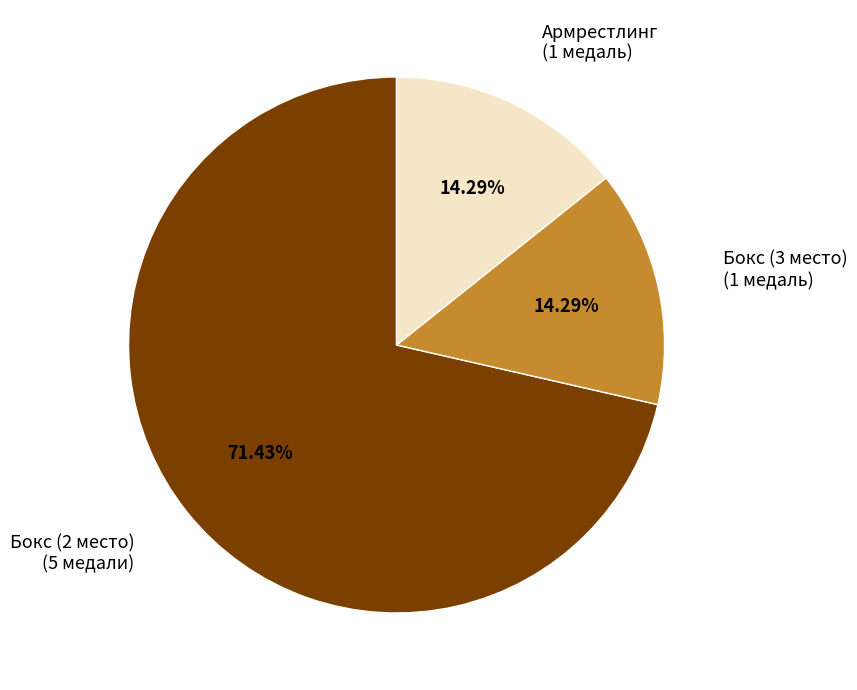

Do Бокс (2 место) and Бокс (3 место) together represent more than half of the pie?

Yes